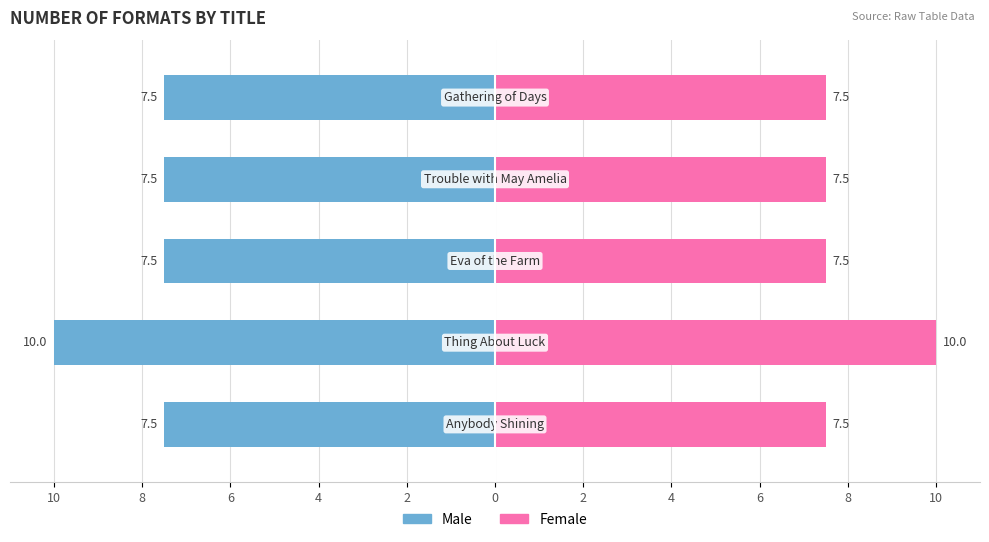

What are all the series names shown in the legend?

Male, Female